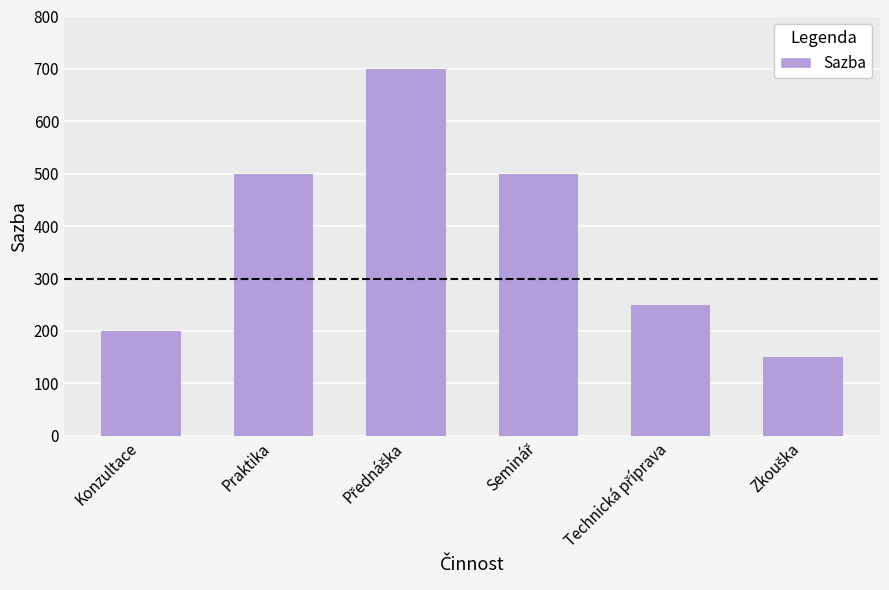

What is the maximum value shown in the chart?

700